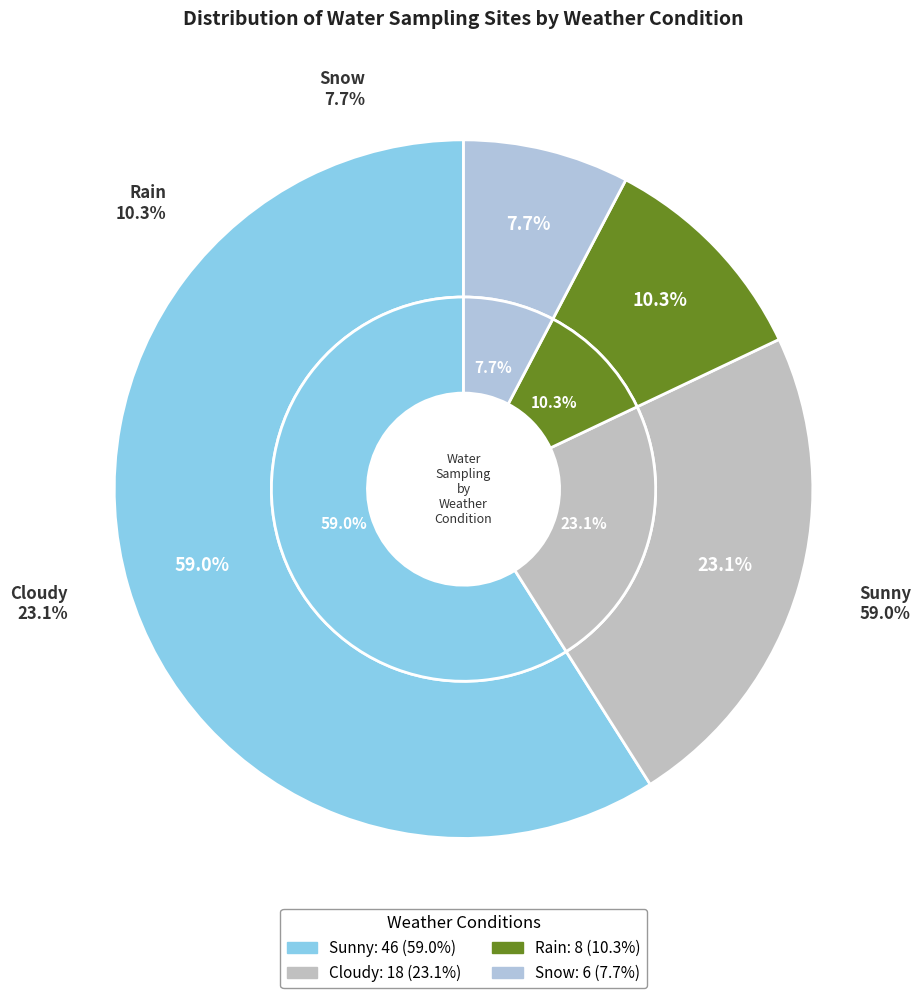

True or false: Snow accounts for 18% of the total.

False